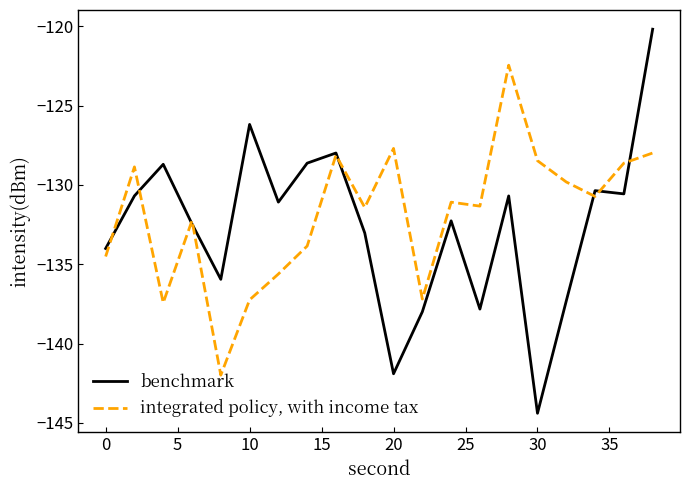

Rank the series by their maximum value, from highest to lowest.

benchmark, integrated policy, with income tax